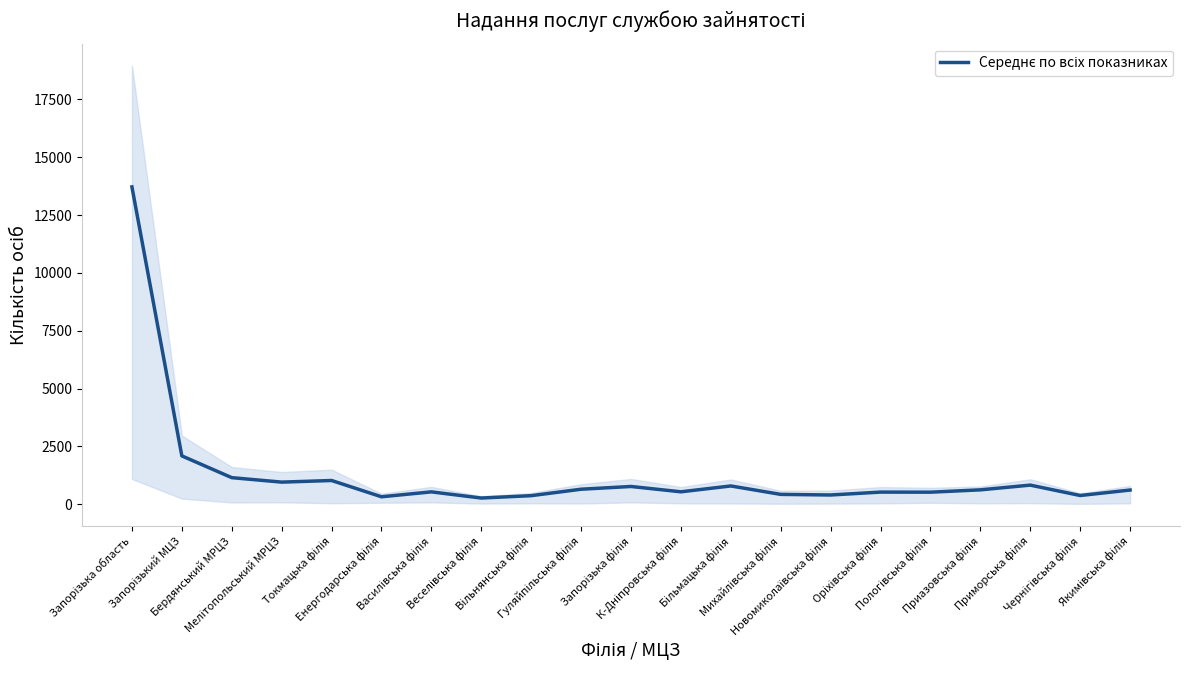

How many points are higher than both their immediate neighbors (excluding endpoints)?

6